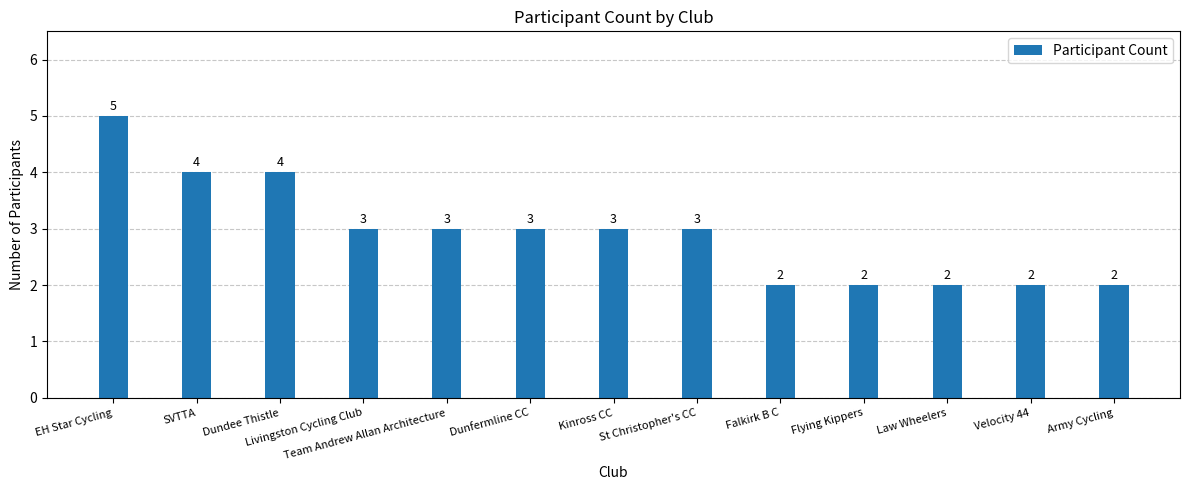

Approximately how many times larger is the value at Army Cycling compared to Dunfermline CC?

0.7